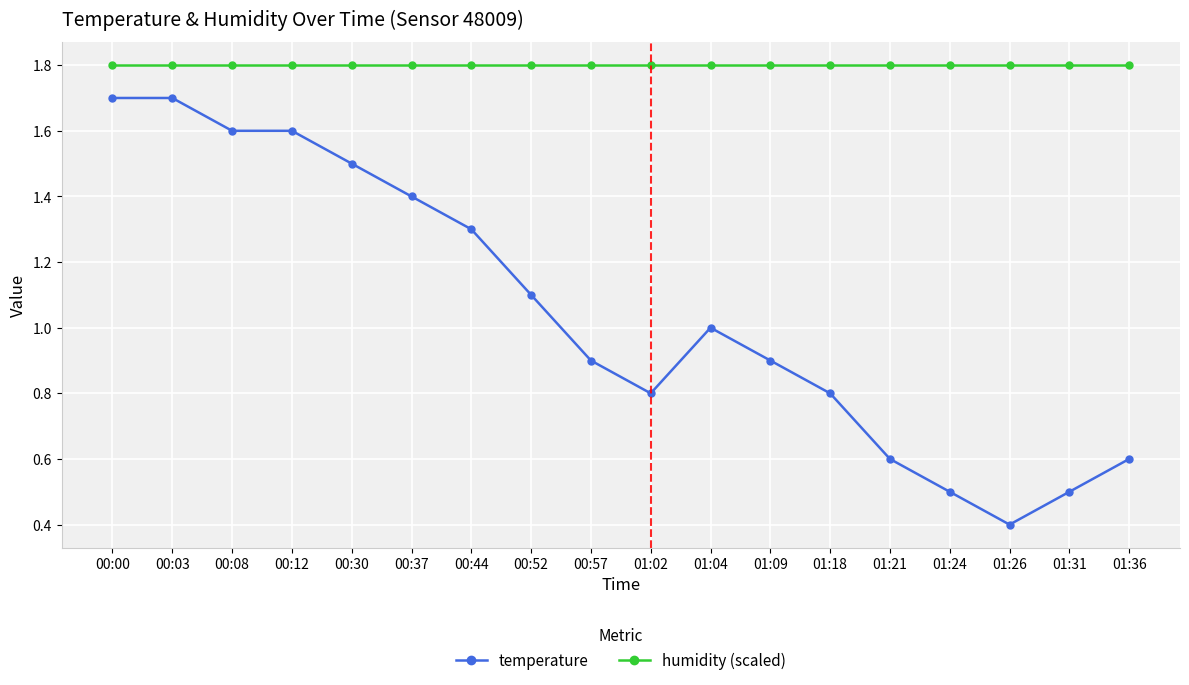

What is the label of the 12th point from the right?

00:44